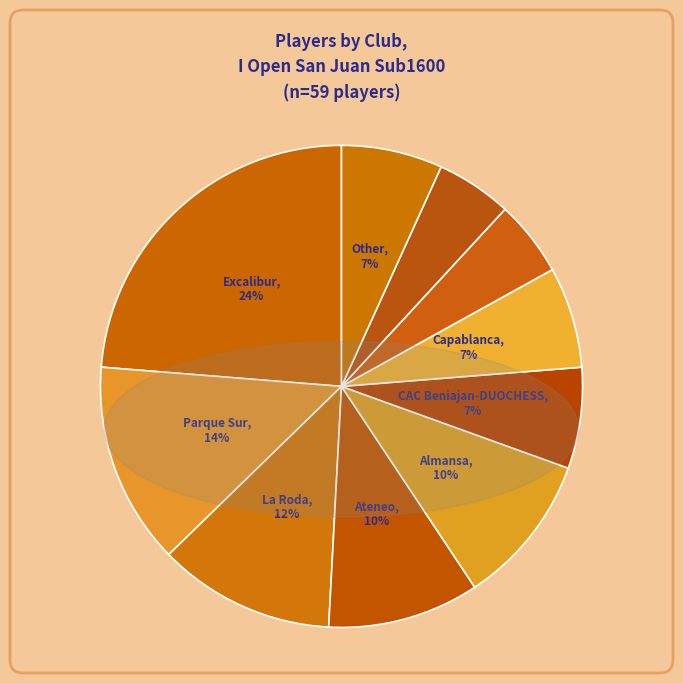

Rank the categories by value from lowest to highest.

Tarazona, Murcia, CAC Beniajan-DUOCHESS, Capablanca, Other, Ateneo, Almansa, La Roda, Parque Sur, Excalibur